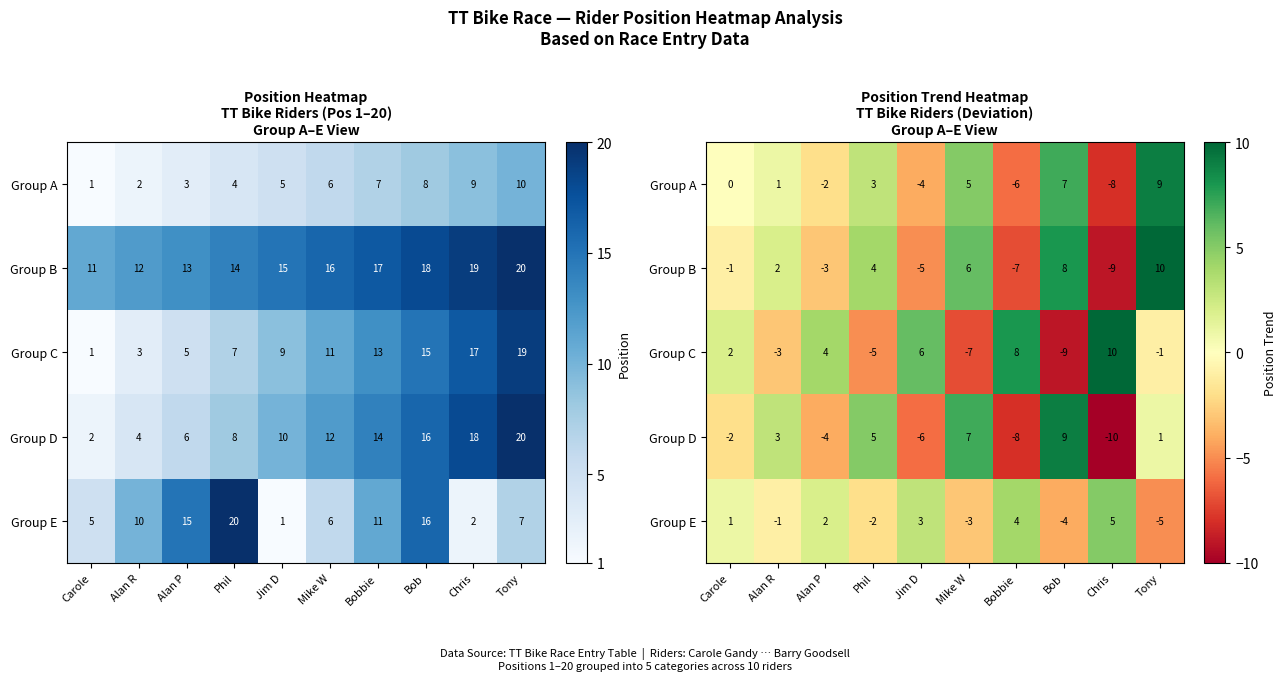

How many values in Group C are below zero?

5